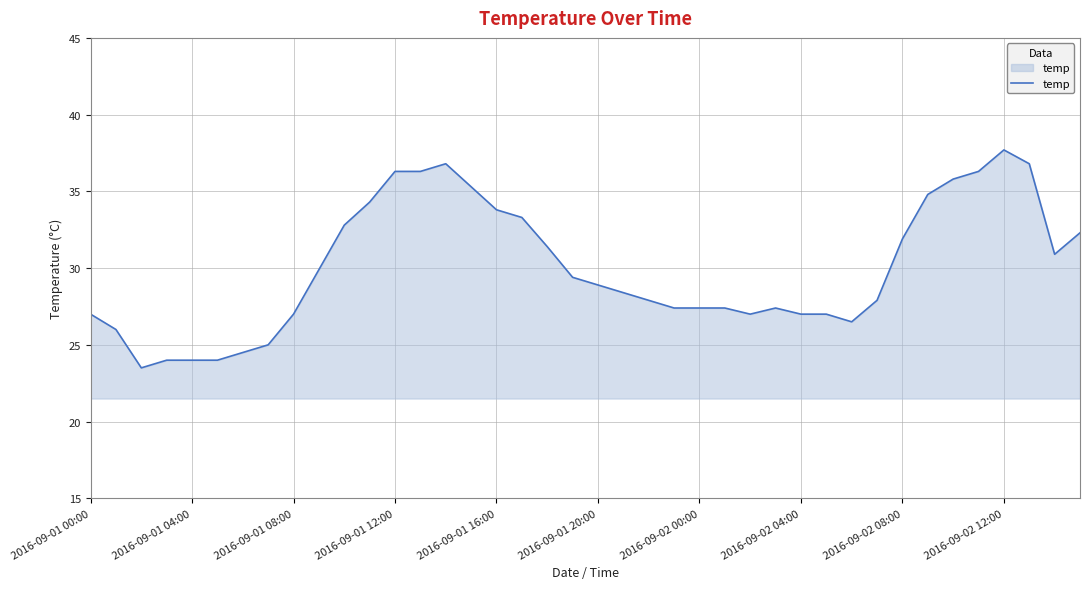

What is the greatest value displayed?

37.7